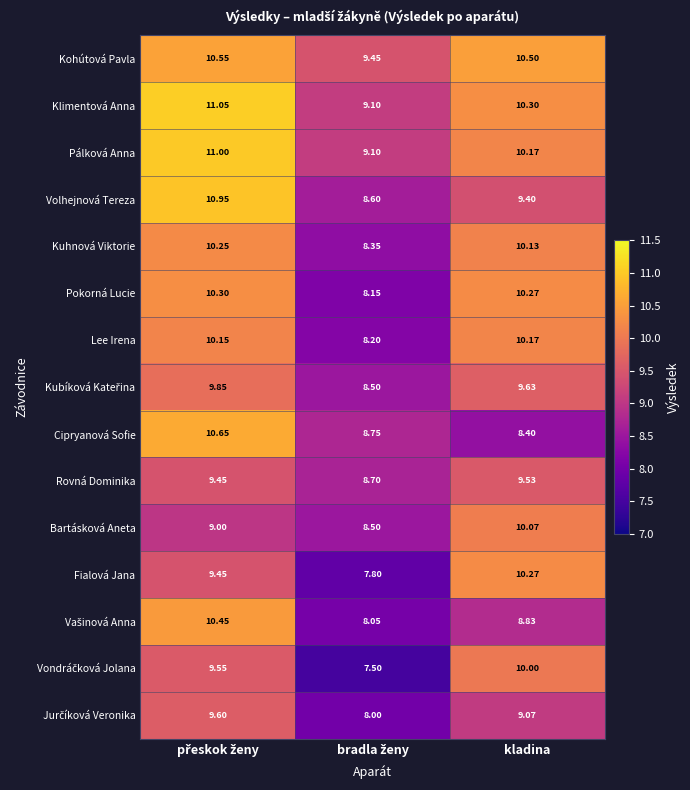

At which label is Pálková Anna closest to 10?

kladina